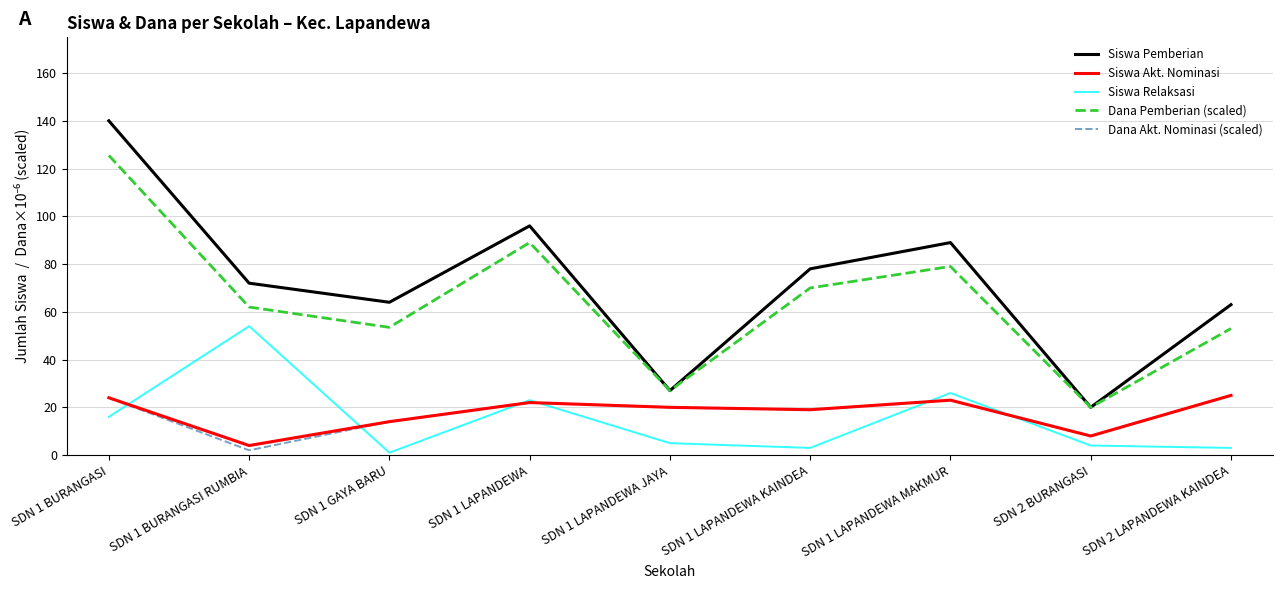

What is the spread (max minus min) of values at SDN 1 LAPANDEWA JAYA?

22.0